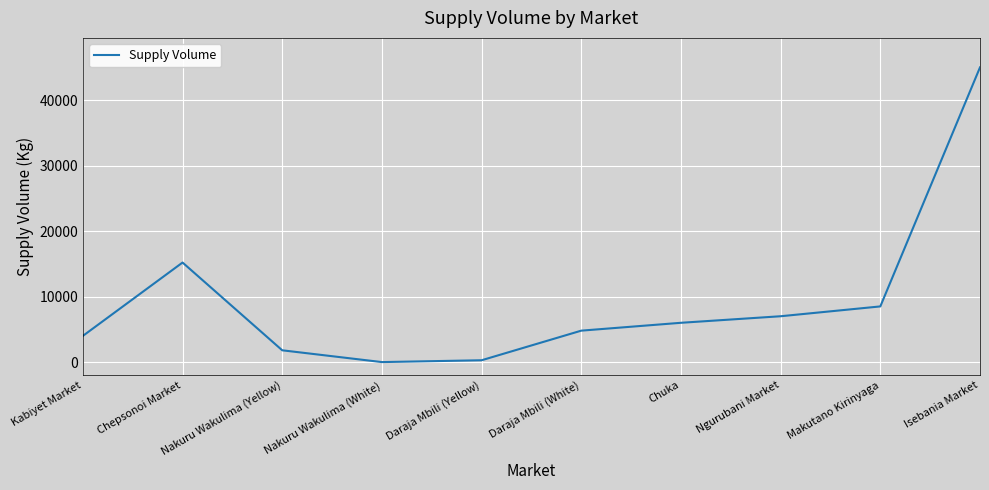

Reading left to right, extract all data points from this chart.

4000	15200	1800	0	280	4800	6000	7000	8500	45000